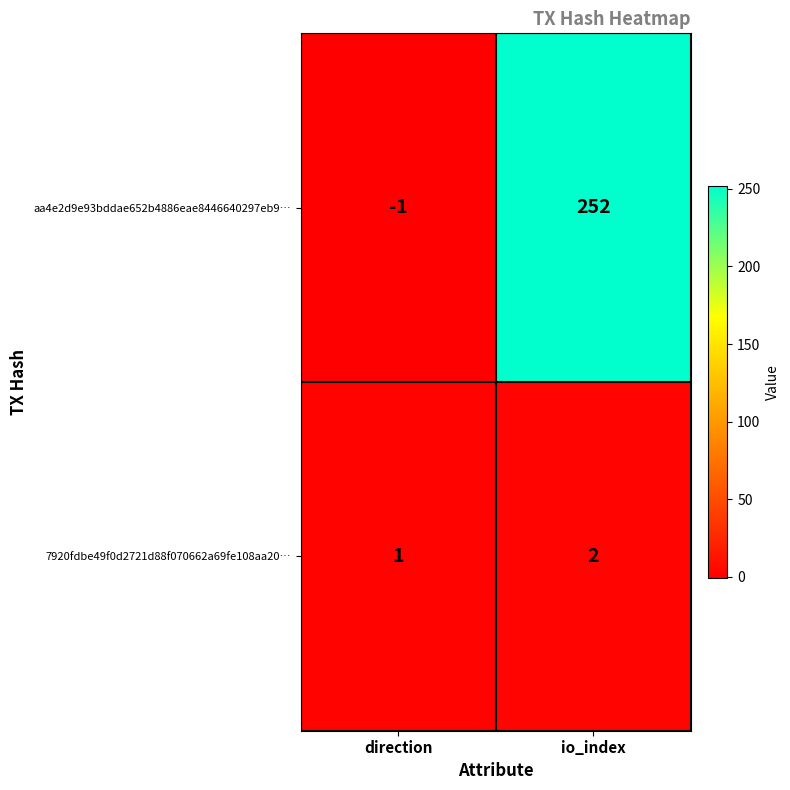

Which category has the lowest value in the 7920fdbe49f0d2721d88f070662a69fe108aa20… series?

direction